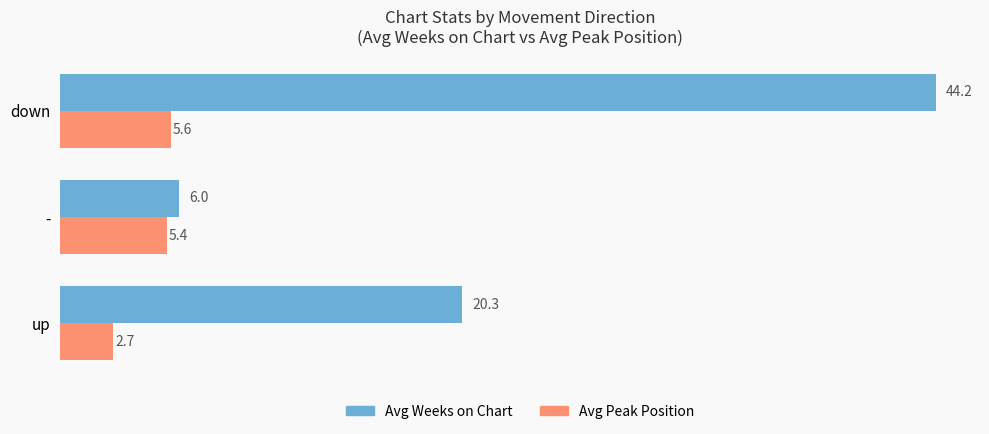

The Avg Peak Position series shows 1.5 at down. True or false?

False